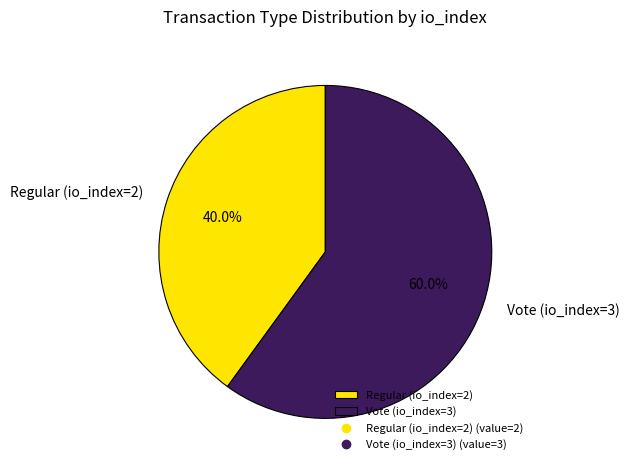

How much of the chart is everything except Vote (io_index=3)?

40.0%